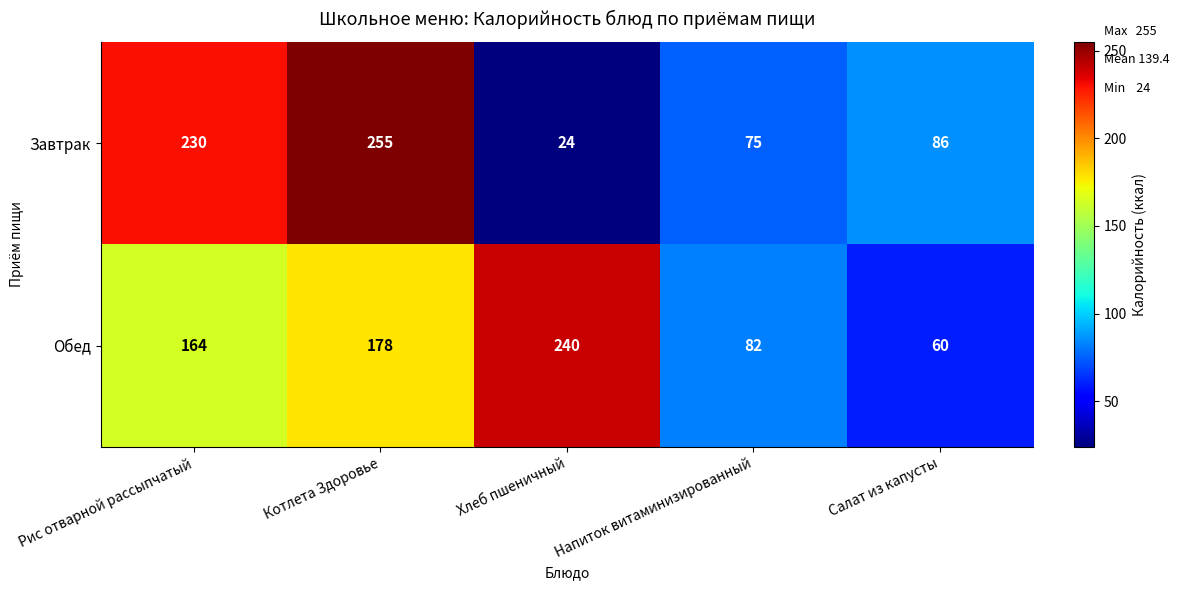

Reading left to right, list all the values displayed in this chart.

Завтрак: Рис отварной рассыпчатый=230	Котлета Здоровье=255	Хлеб пшеничный=24	Напиток витаминизированный=75	Салат из капусты=86
Обед: Рис отварной рассыпчатый=164	Котлета Здоровье=178	Хлеб пшеничный=240	Напиток витаминизированный=82	Салат из капусты=60